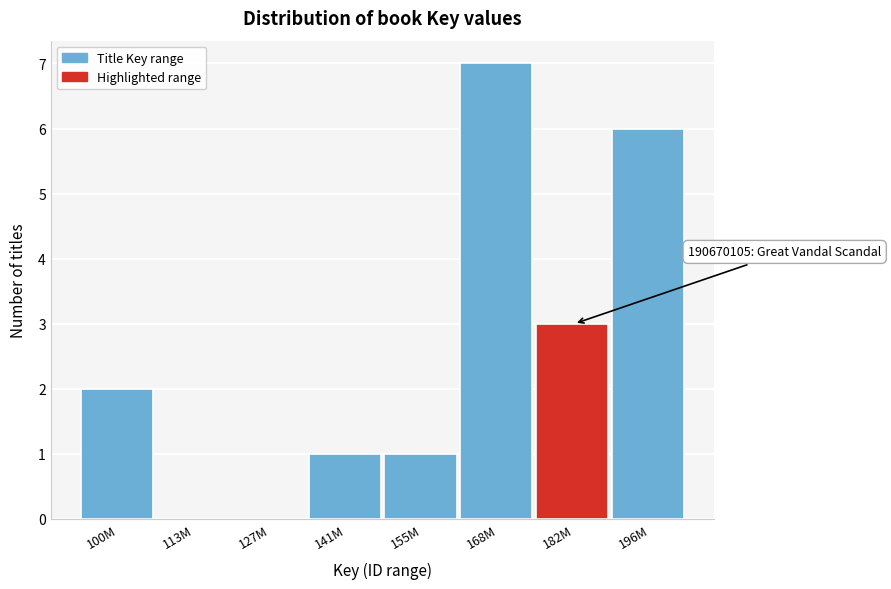

Reading left to right, transcribe all the data shown in this chart.

100M=2	113M=0	127M=0	141M=1	155M=1	168M=7	182M=3	196M=6